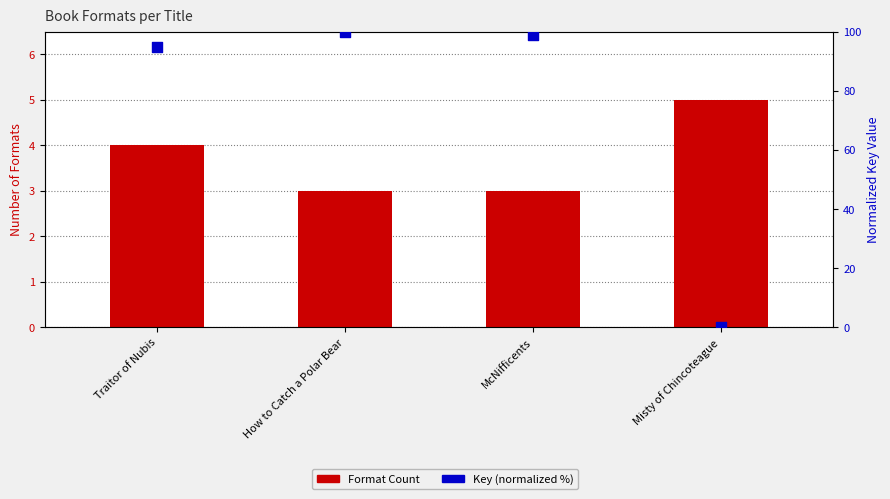

Which series has the largest total across all categories?

Key (normalized %)